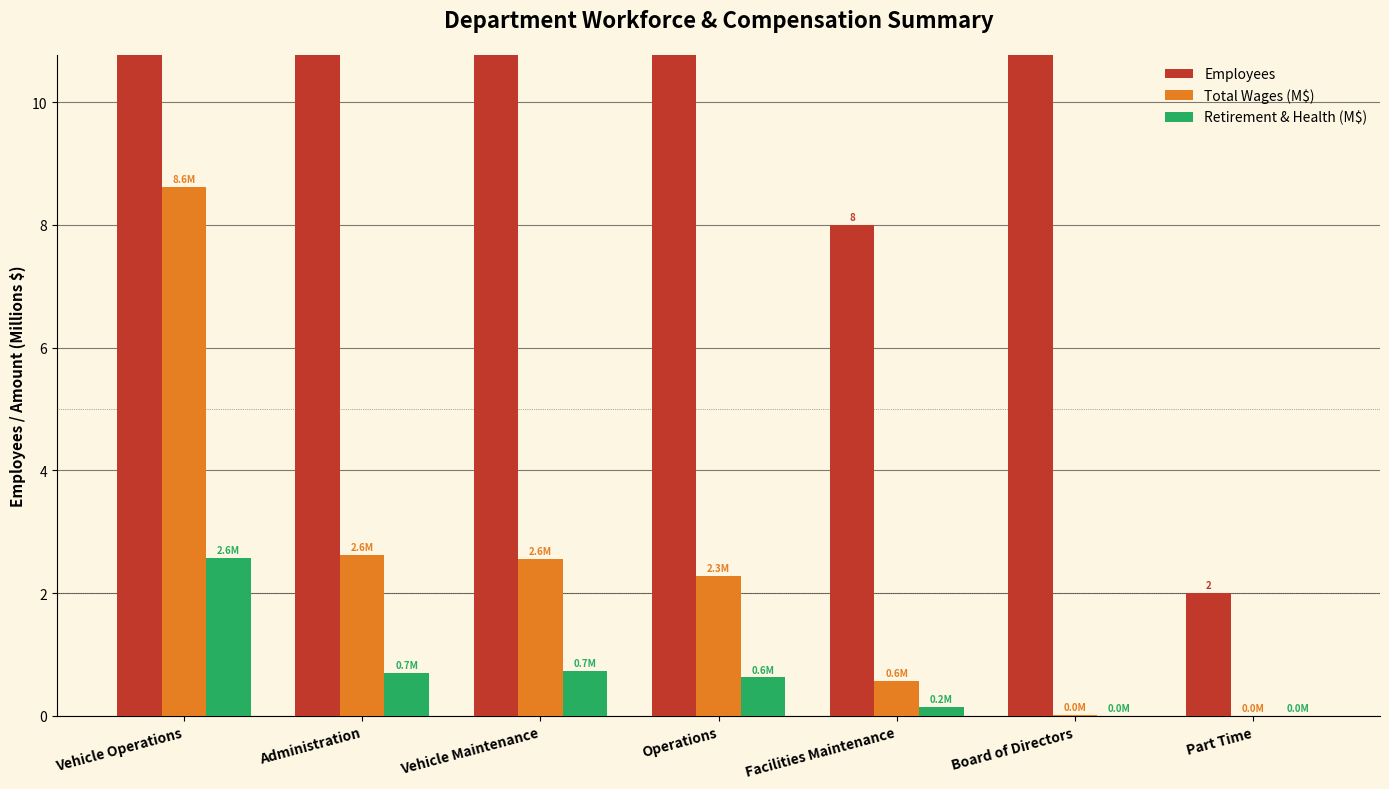

What is the label of the 1st bar from the left?

Vehicle Operations